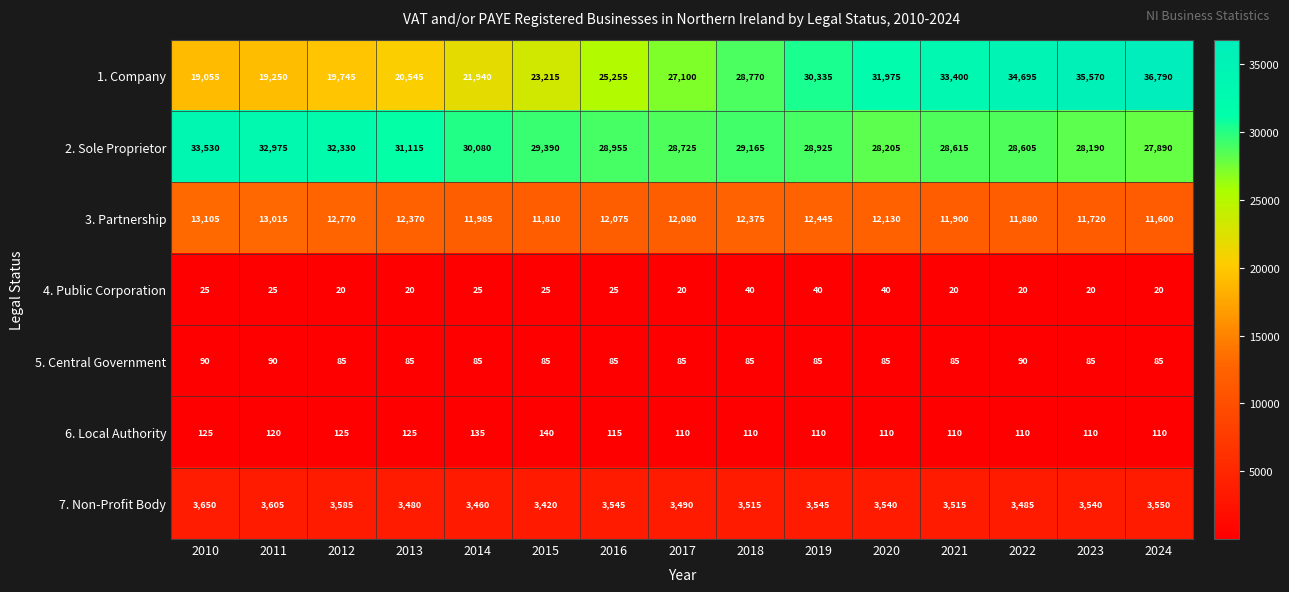

At 2023, list the series in order from smallest to largest.

4. Public Corporation, 5. Central Government, 6. Local Authority, 7. Non-Profit Body, 3. Partnership, 2. Sole Proprietor, 1. Company